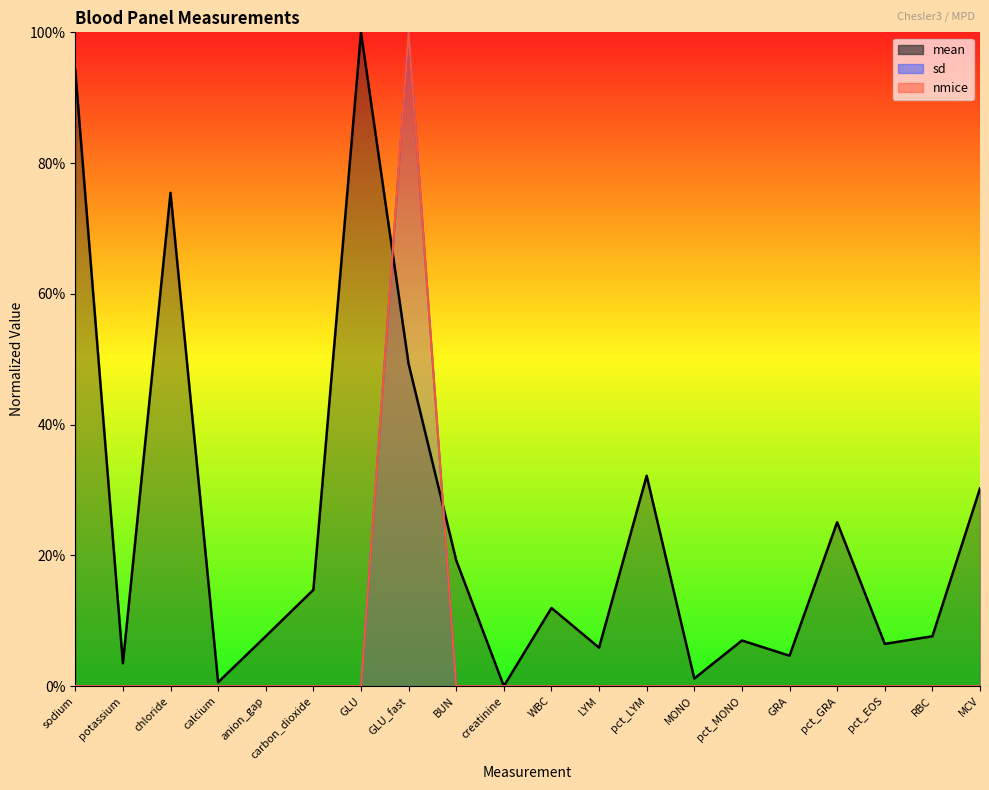

Reading left to right, transcribe all the data shown in this chart.

mean: sodium=94.2	potassium=3.5	chloride=75.5	calcium=0.6	anion_gap=7.6	carbon_dioxide=14.7	GLU=100.0	GLU_fast=49.3	BUN=19.3	creatinine=0.0	WBC=12.0	LYM=5.9	pct_LYM=32.2	MONO=1.2	pct_MONO=7.0	GRA=4.7	pct_GRA=25.1	pct_EOS=6.5	RBC=7.6	MCV=30.2
sd: sodium=0.0	potassium=0.0	chloride=0.0	calcium=0.0	anion_gap=0.0	carbon_dioxide=0.0	GLU=0.0	GLU_fast=100.0	BUN=0.0	creatinine=0.0	WBC=0.0	LYM=0.0	pct_LYM=0.0	MONO=0.0	pct_MONO=0.0	GRA=0.0	pct_GRA=0.0	pct_EOS=0.0	RBC=0.0	MCV=0.0
nmice: sodium=0.0	potassium=0.0	chloride=0.0	calcium=0.0	anion_gap=0.0	carbon_dioxide=0.0	GLU=0.0	GLU_fast=100.0	BUN=0.0	creatinine=0.0	WBC=0.0	LYM=0.0	pct_LYM=0.0	MONO=0.0	pct_MONO=0.0	GRA=0.0	pct_GRA=0.0	pct_EOS=0.0	RBC=0.0	MCV=0.0